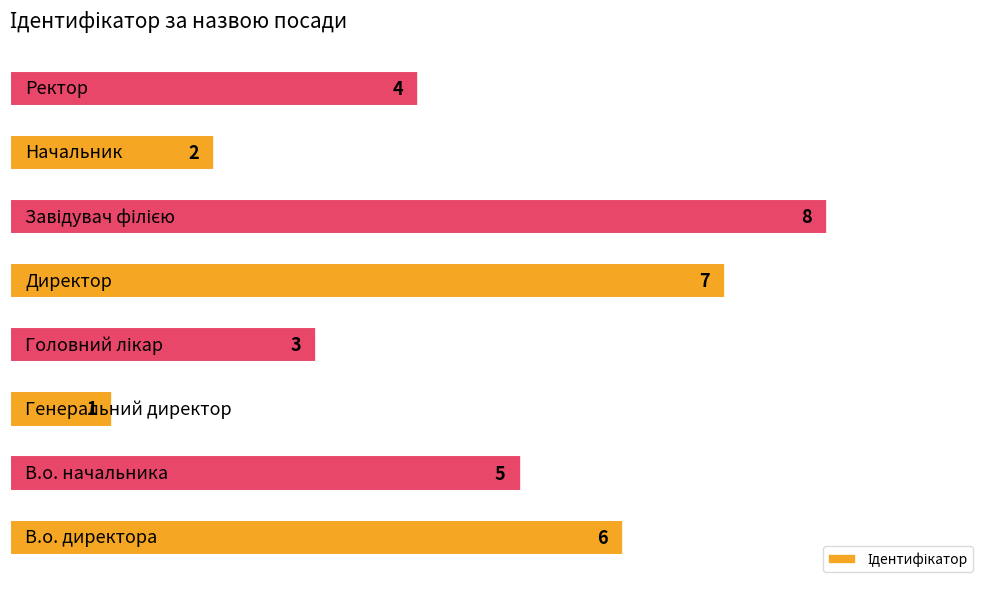

What is the maximum value shown in the chart?

8